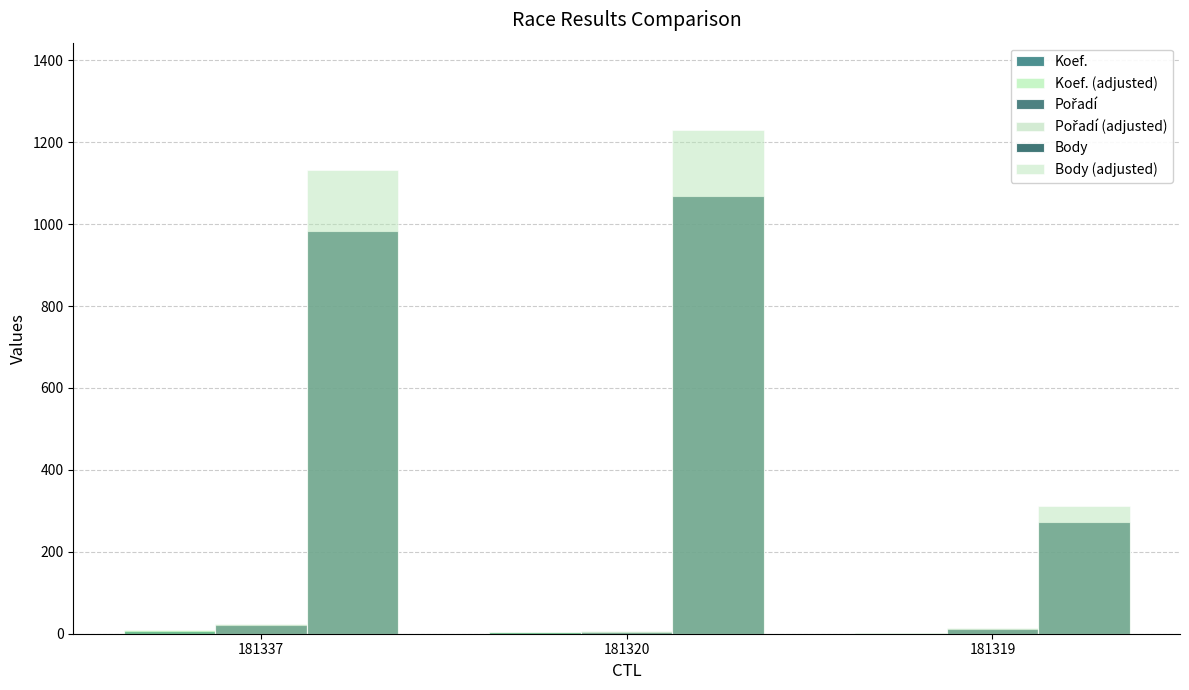

At which label does Pořadí first exceed 12?

181337